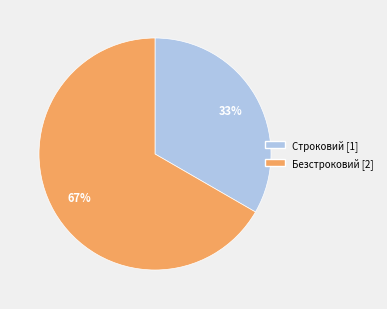

Is it true that Безстроковий is 81% of the pie?

False